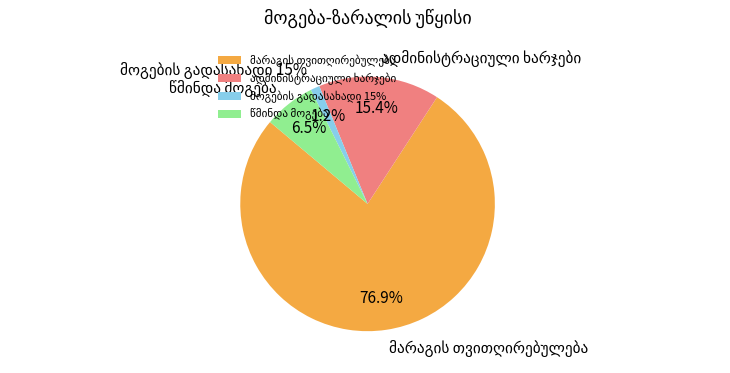

Is მარაგის თვითღირებულება the majority of the pie?

Yes